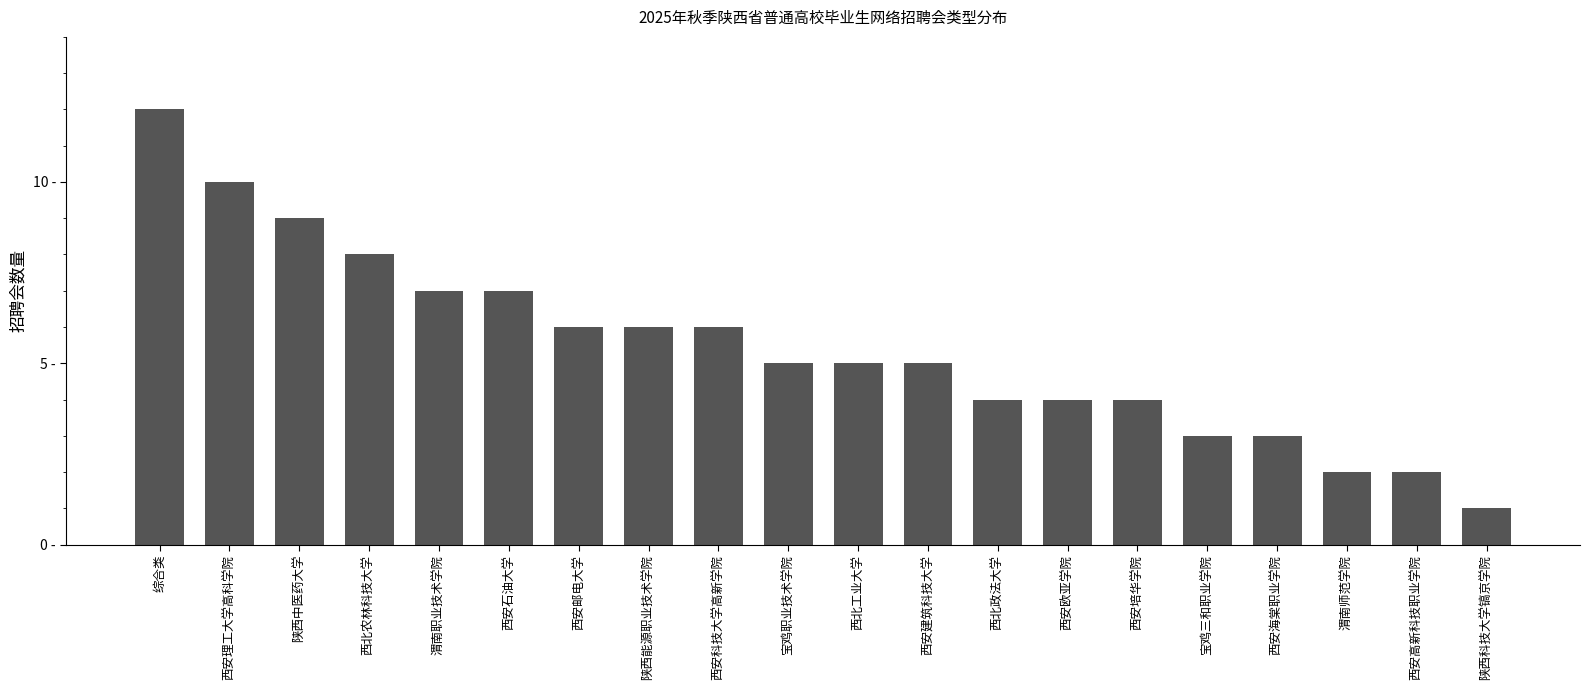

Which has a higher value, 陕西科技大学镐京学院 or 西北工业大学?

西北工业大学